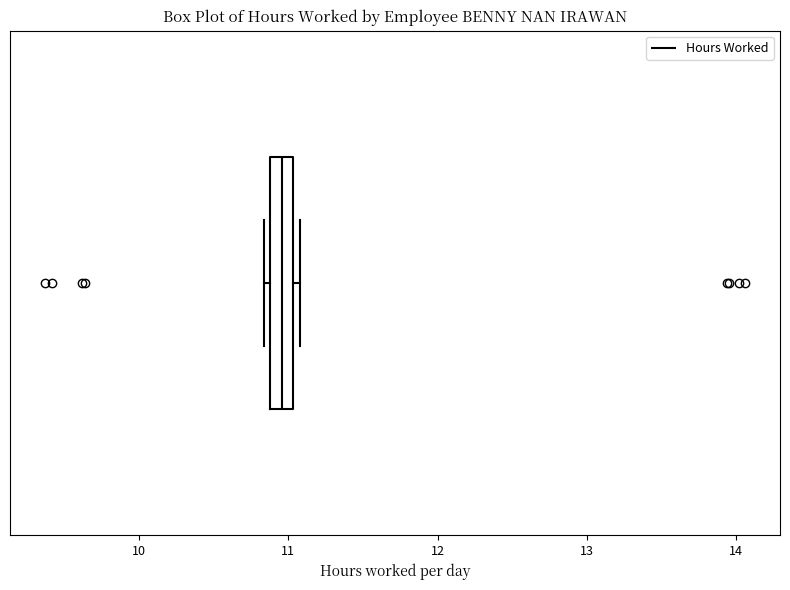

Read this box plot against the x-axis: the position of the median line, the range covered by the box, and the ends of both whiskers. The values are not printed on the chart, so give them approximately, as read against the axis.

median 11.0 (inside the box), box 10.9 to 11.0, whiskers 10.8 to 11.1